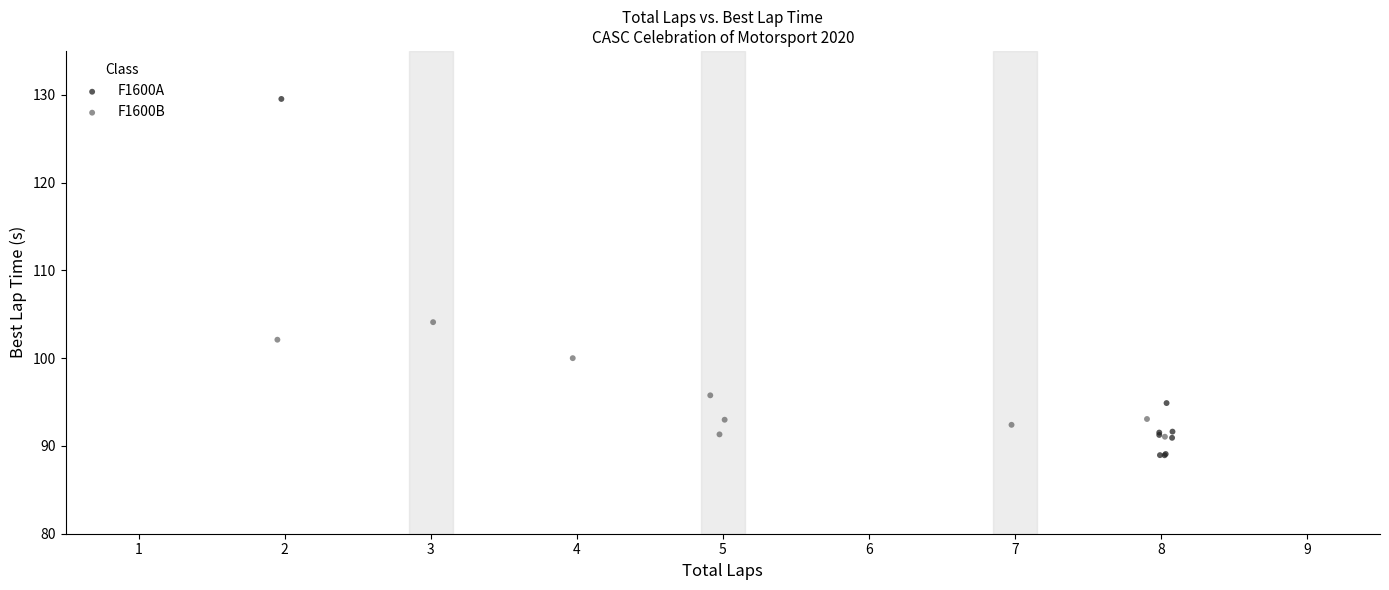

Which series reaches the maximum Y coordinate?

F1600A